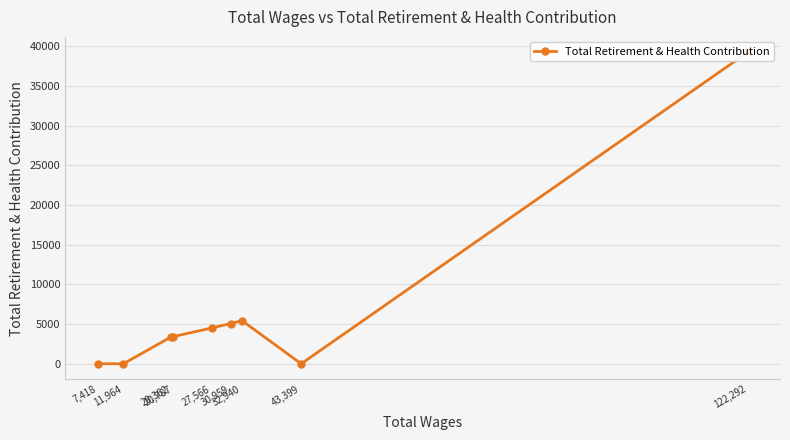

How many distinct data groups are displayed?

1